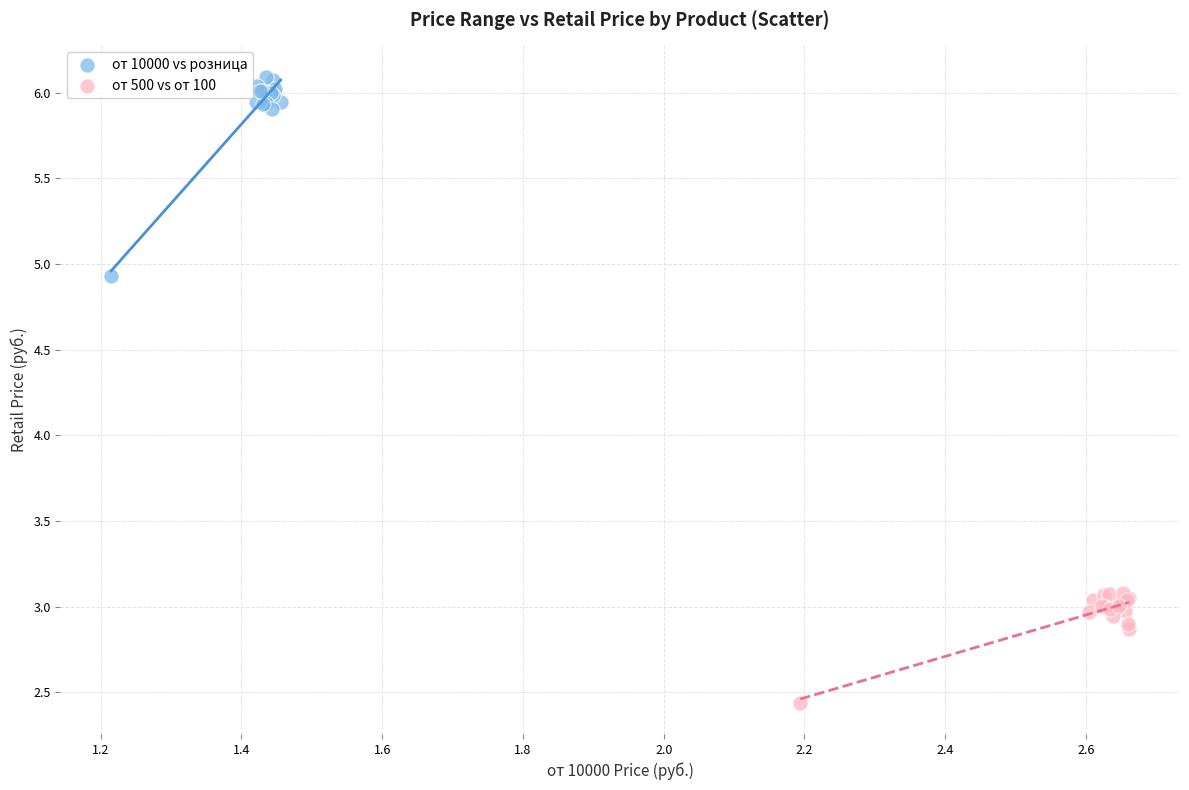

Which series contains the highest Y value?

от 10000 vs розница